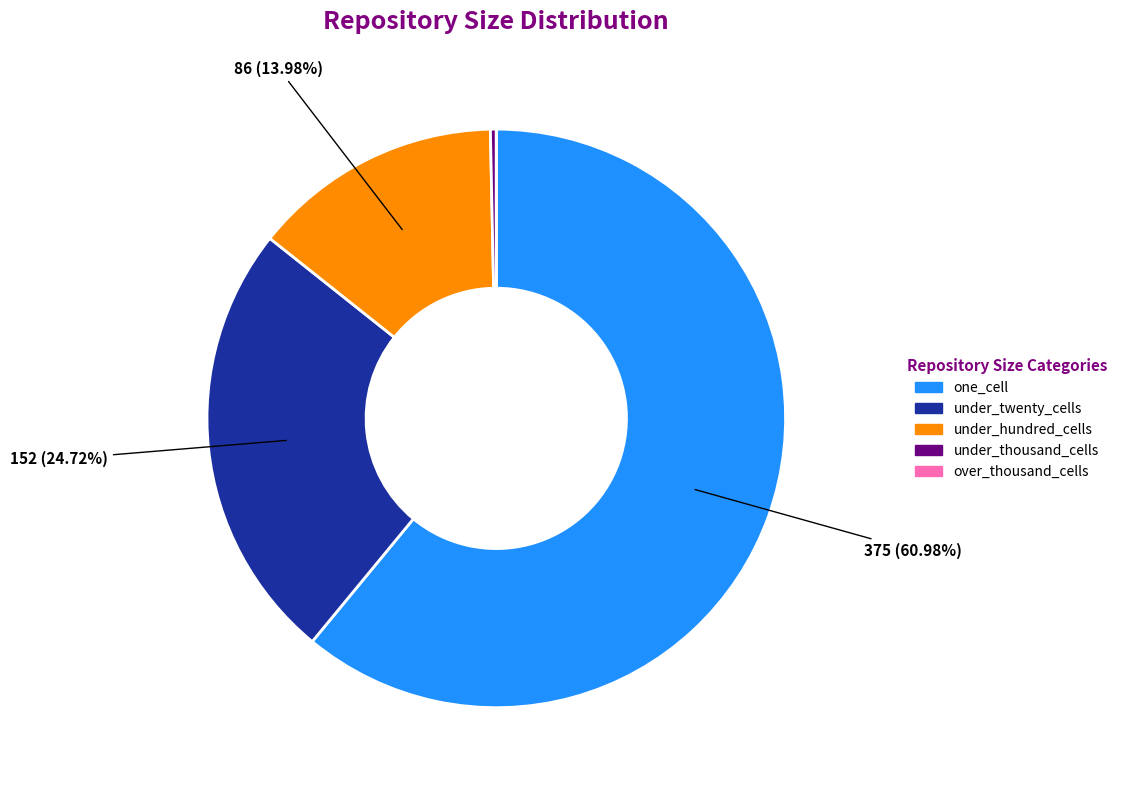

To the nearest percent, what is the combined percentage of under_hundred_cells and under_twenty_cells?

39%